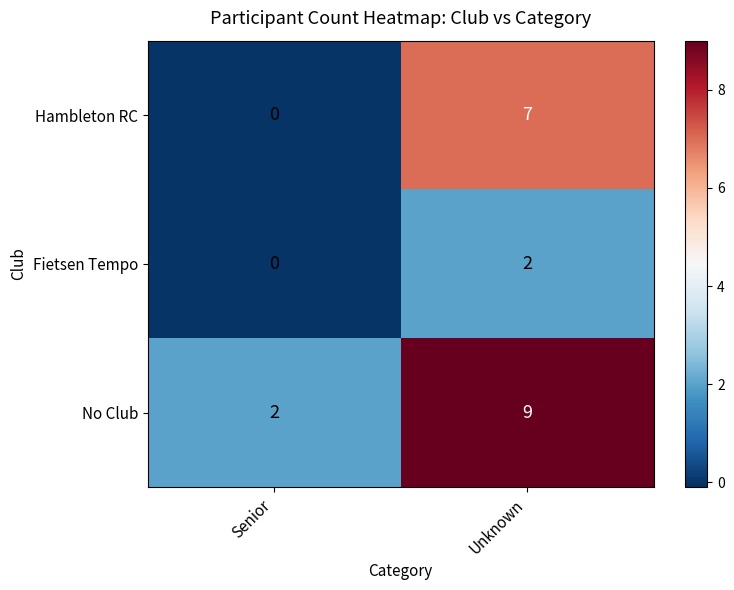

Reading right to left, extract all data points from this chart.

Hambleton RC: 7	0
Fietsen Tempo: 2	0
No Club: 9	2